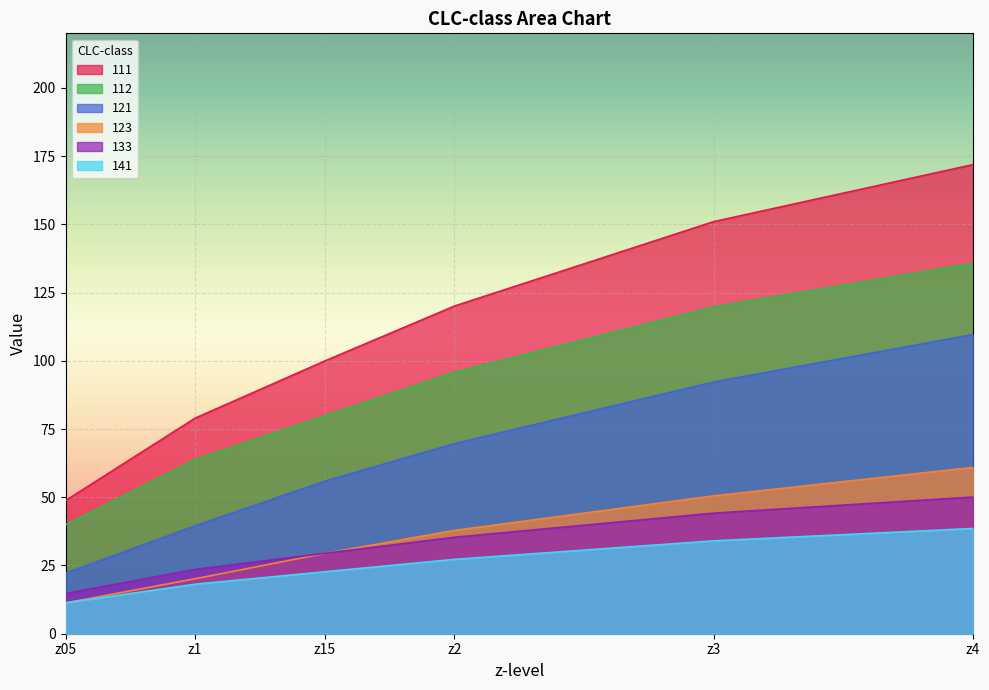

What is the label of the 6th point from the left?

z4